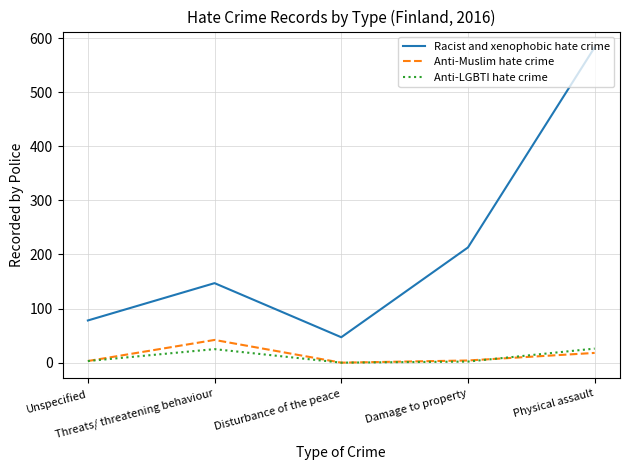

True or false: Anti-LGBTI hate crime and Racist and xenophobic hate crime cross at least once.

False